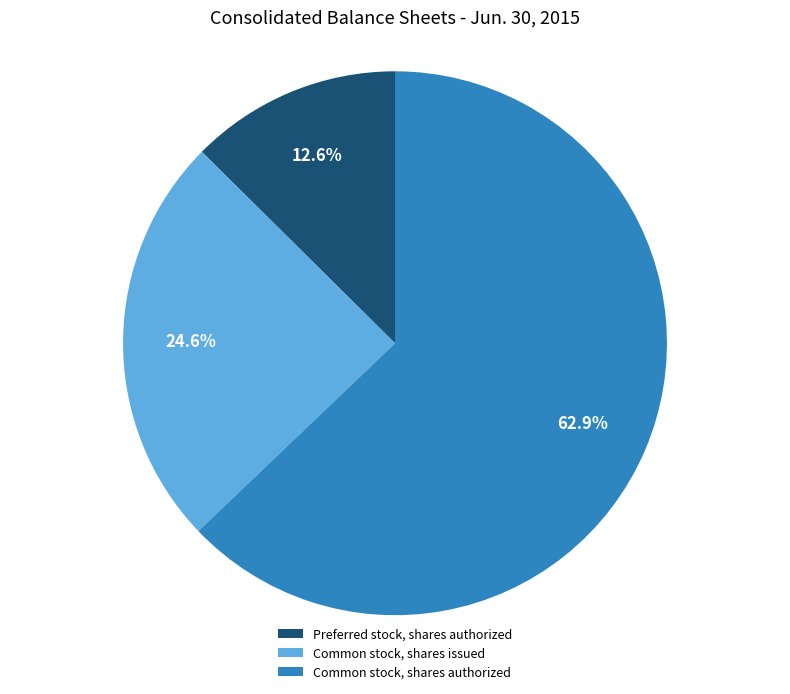

Which category has the smallest portion of the pie?

Preferred stock, shares authorized